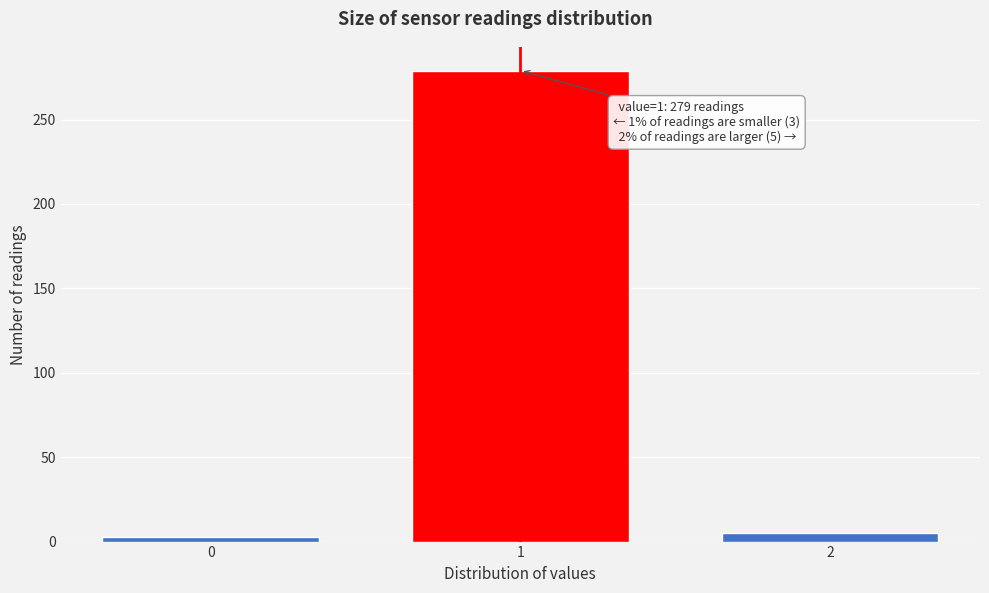

Reading left to right, list all the values displayed in this chart.

3	279	5